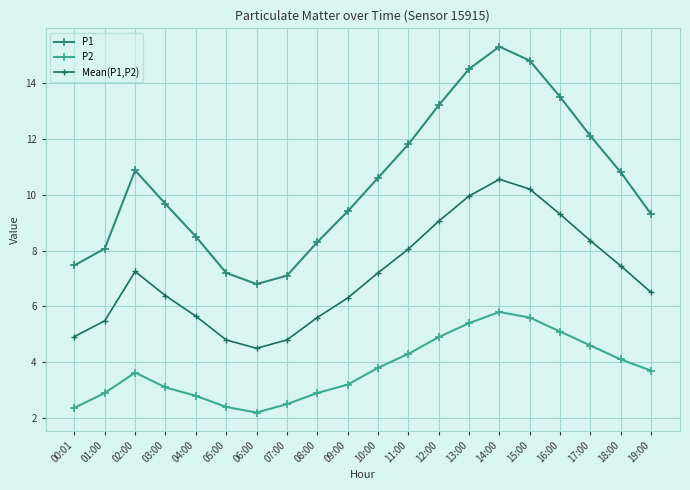

What position from the left is 15:00?

16